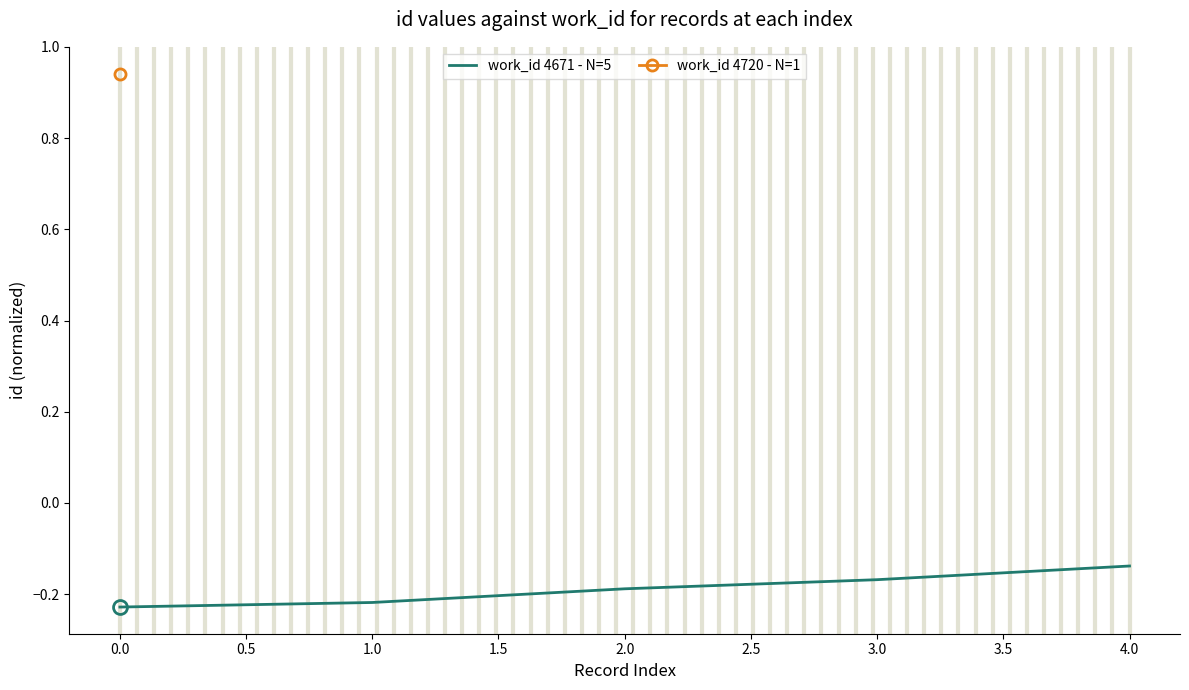

What is the value of the 5th point from the left?

-0.1